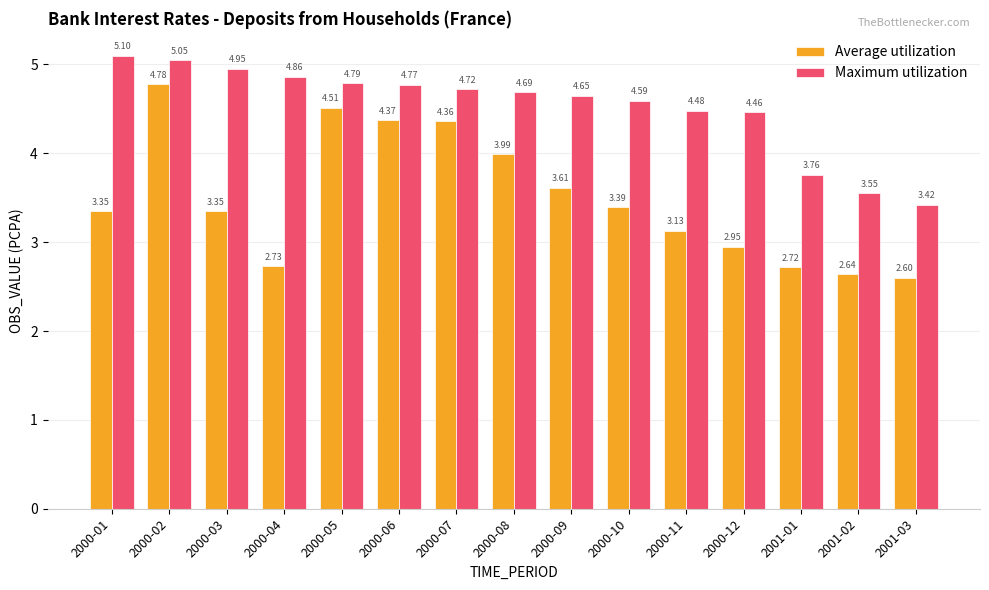

What is the smallest value displayed?

2.6